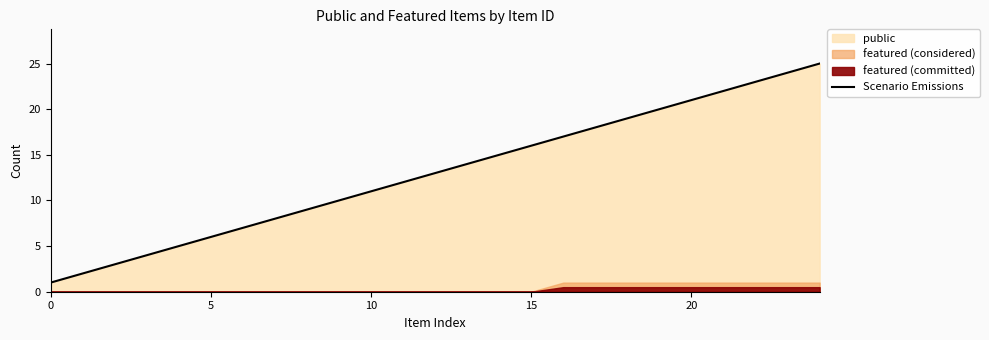

What is the difference between the second highest and second lowest values?

22